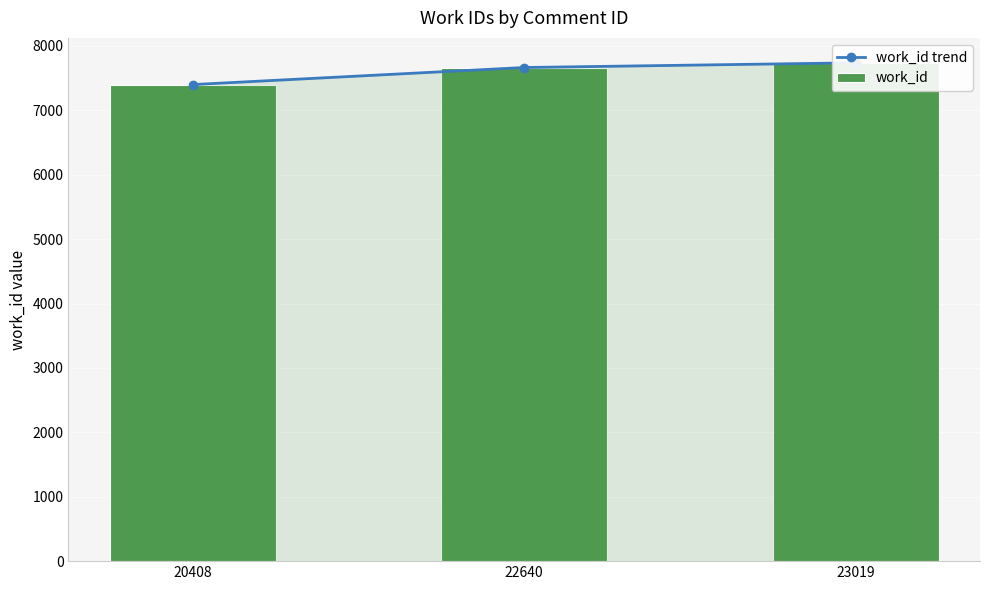

Are the bars horizontal?

No